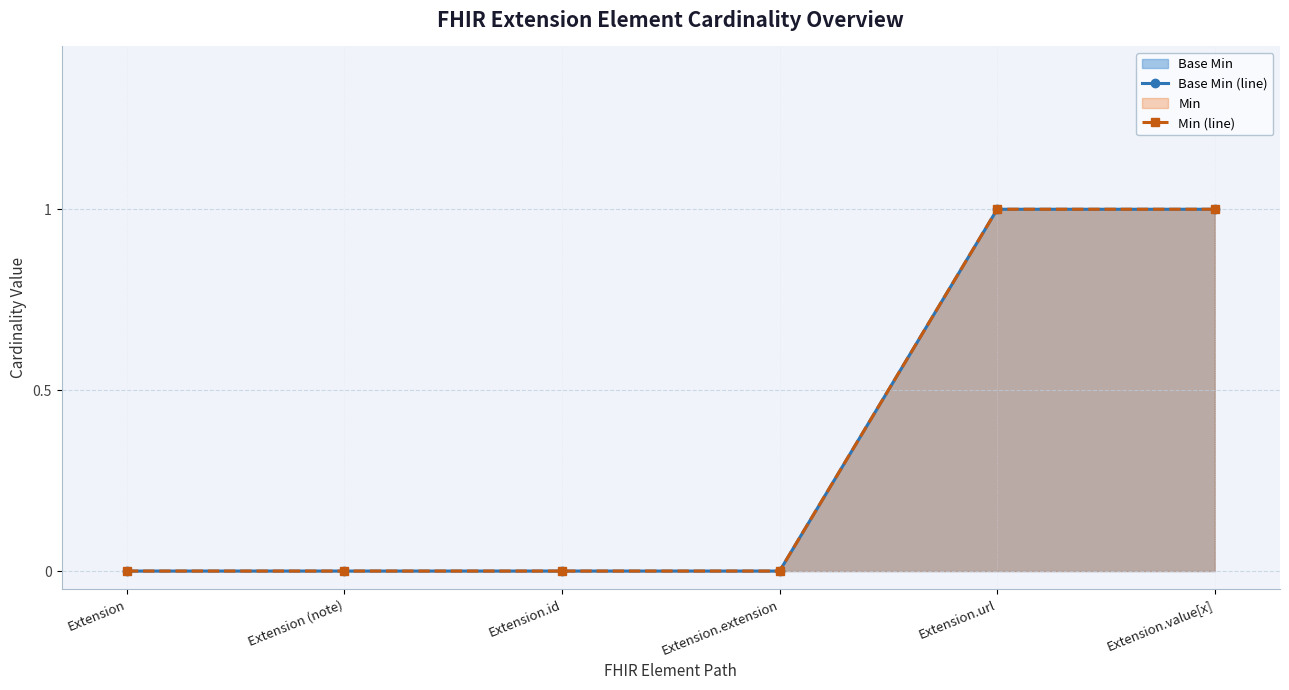

True or false: Min (line) and Base Min (line) cross at least once.

False